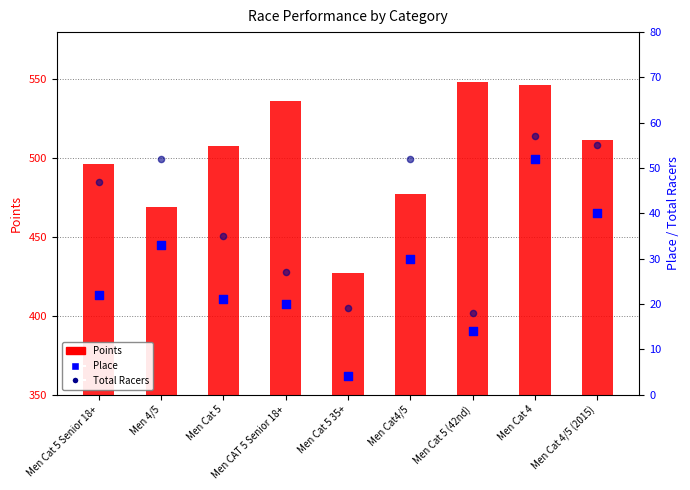

Is the value of Place at Men CAT 5 Senior 18+ greater than the value of Total Racers at Men Cat 5 35+?

Yes